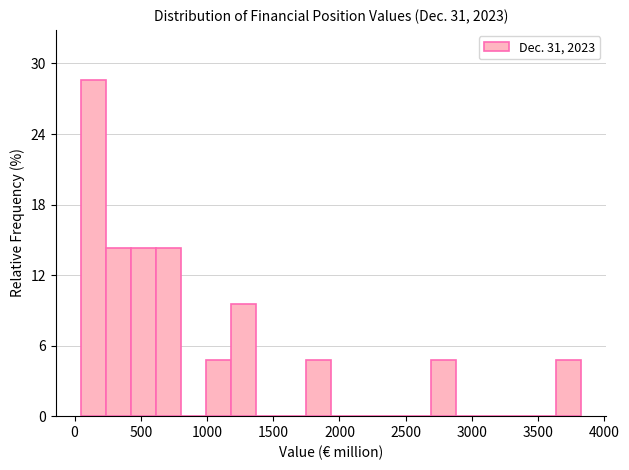

Around what value on the x-axis is the tallest bar? Give the approximate position of its centre, as read against the axis.

150